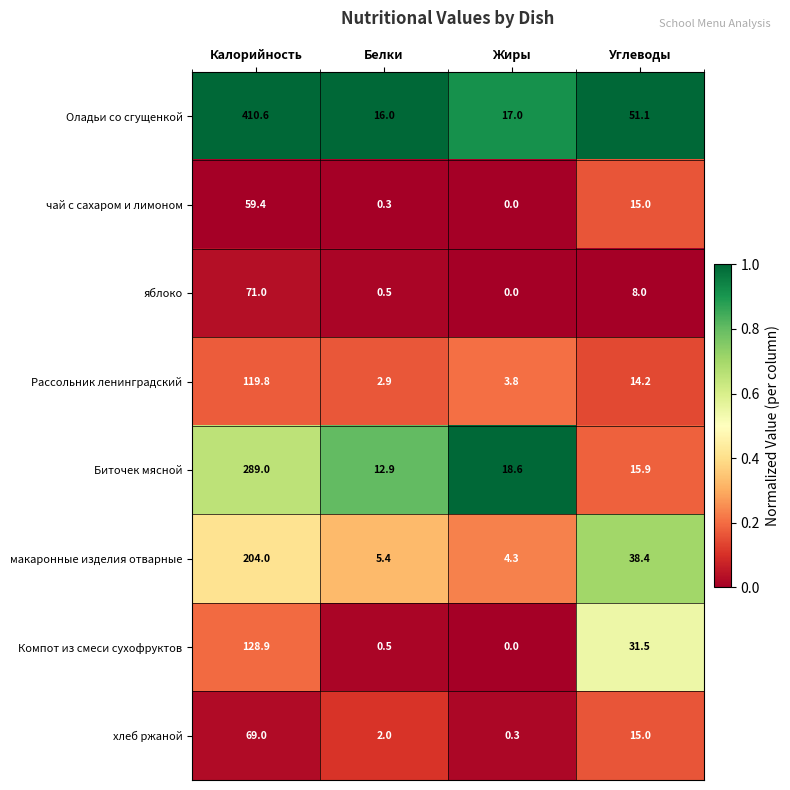

Count the number of data series in this chart.

8